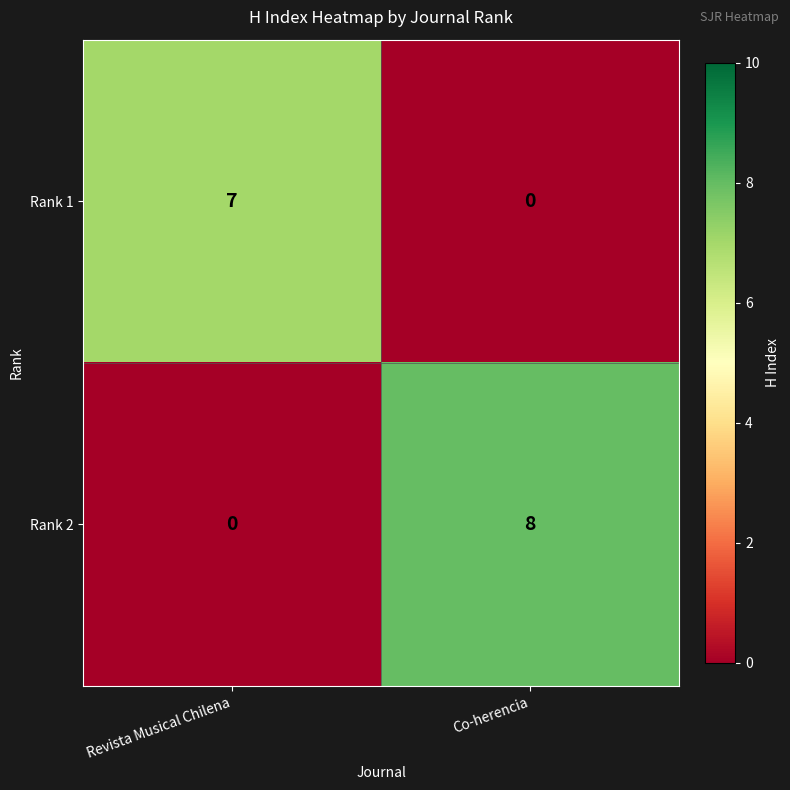

Which category has the lowest value in the Rank 1 series?

Co-herencia